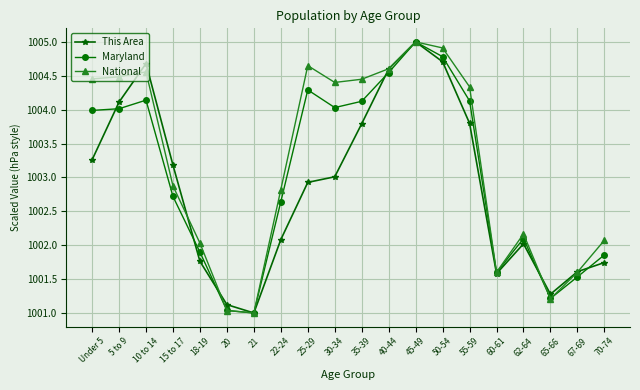

List the series in order of their overall mean, highest first.

National, Maryland, This Area